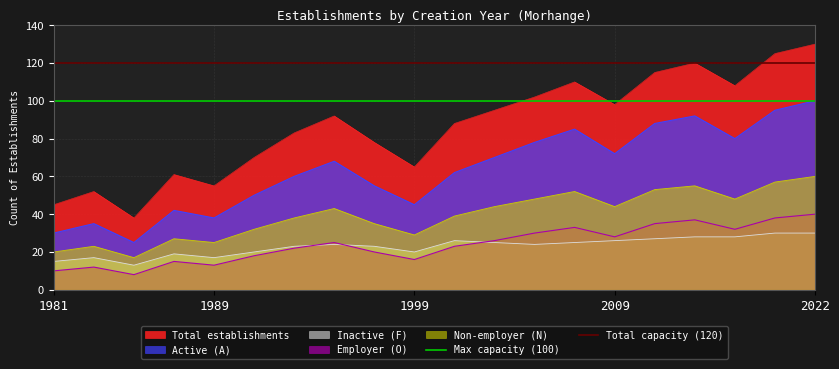

The value of Active (A) at 1981 is 44. True or false?

False